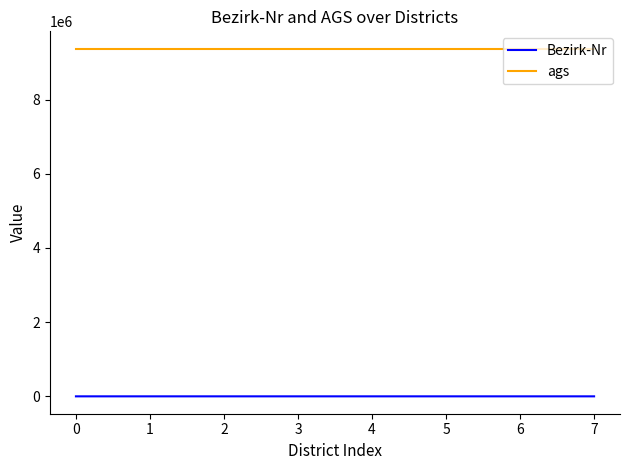

True or false: ags and Bezirk-Nr cross at least once.

False